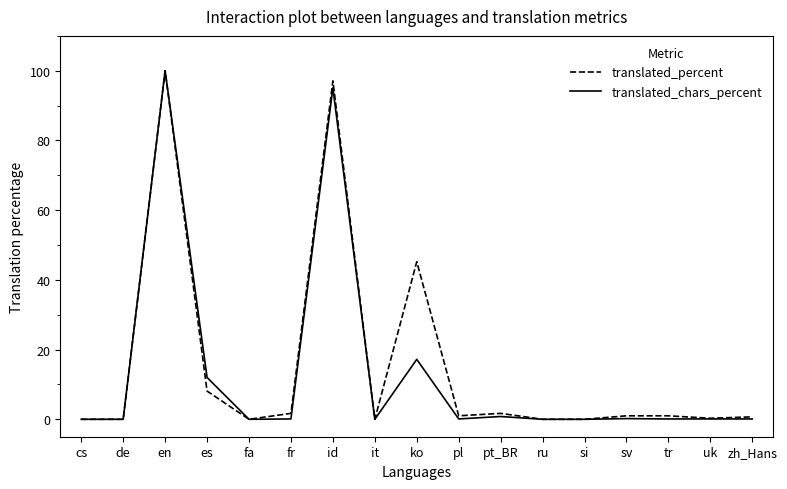

At which category is the sum across all series the highest?

en